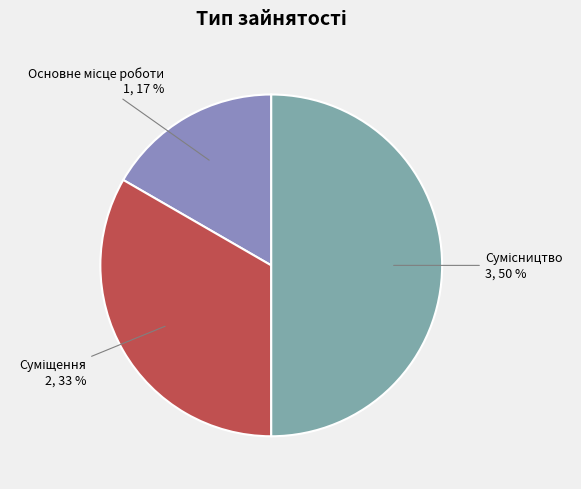

To the nearest percent, what is the average slice percentage?

33%